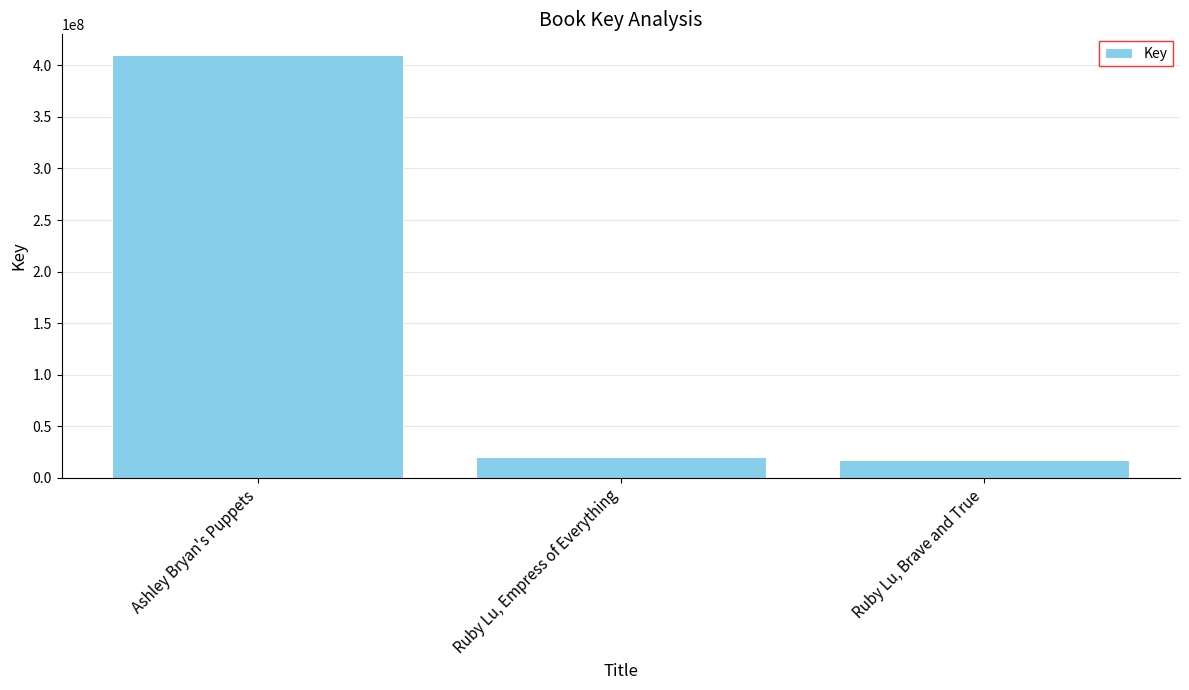

What is the sum of all values?

447201494